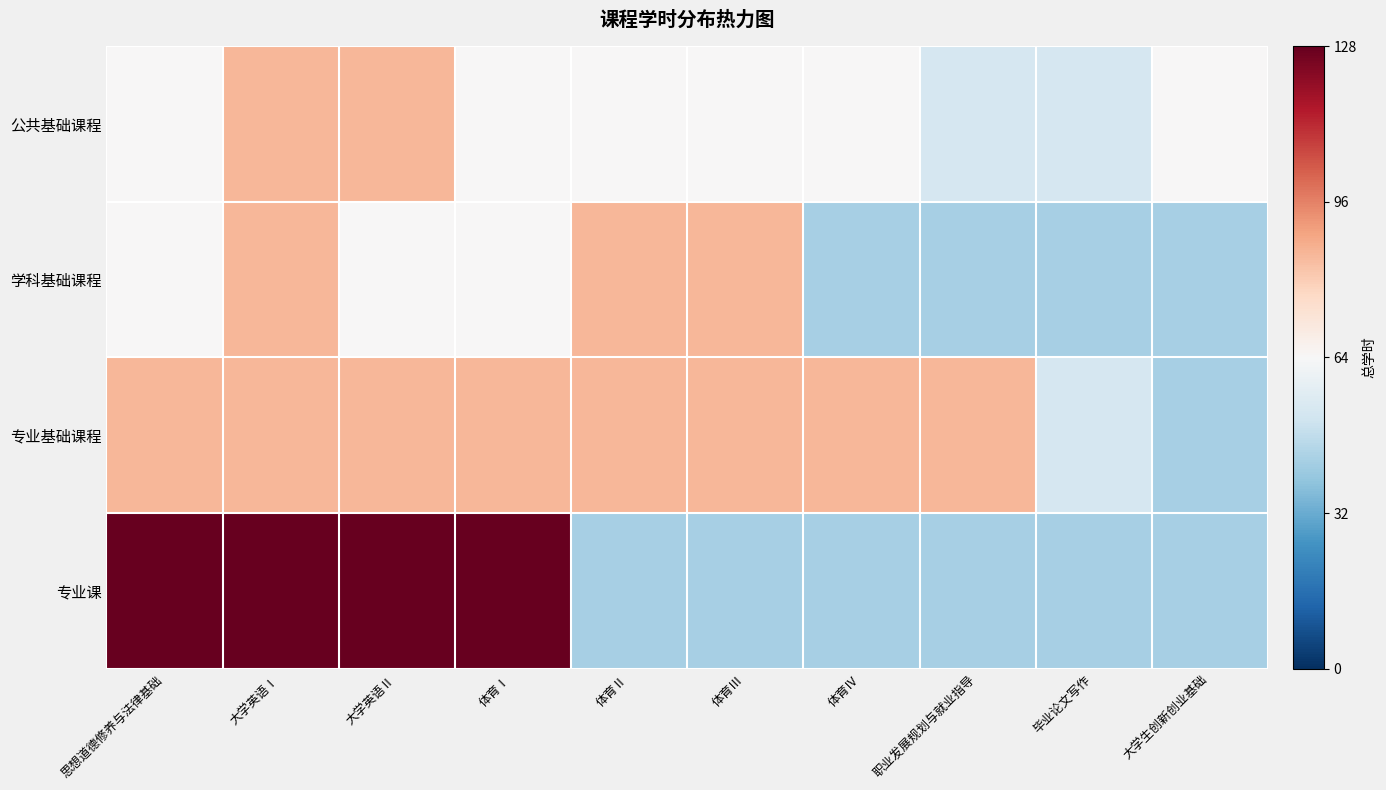

What is the total value across all series at 思想道德修养与法律基础?

2.0